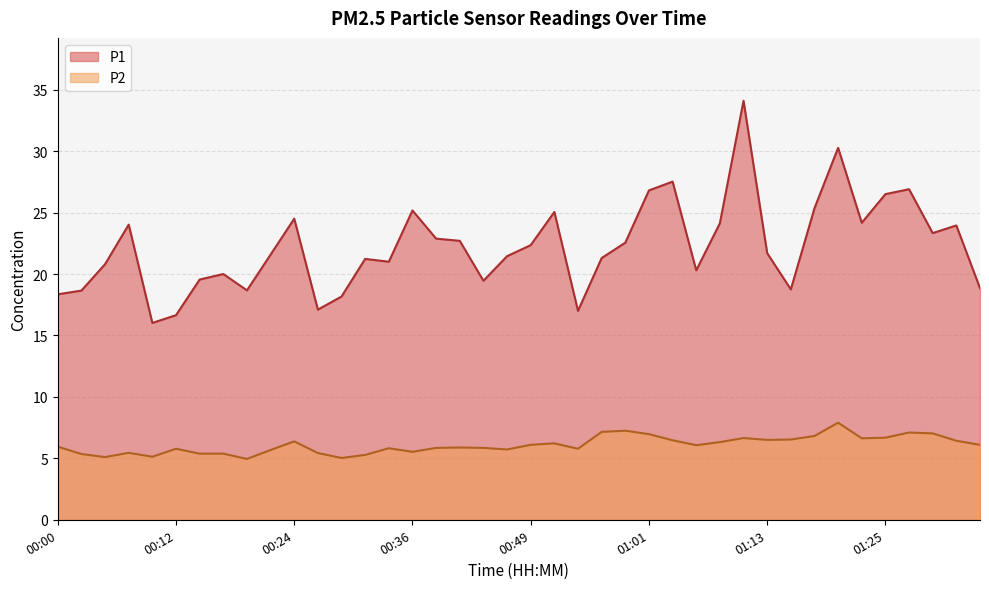

True or false: P1 and P2 intersect in this chart.

False